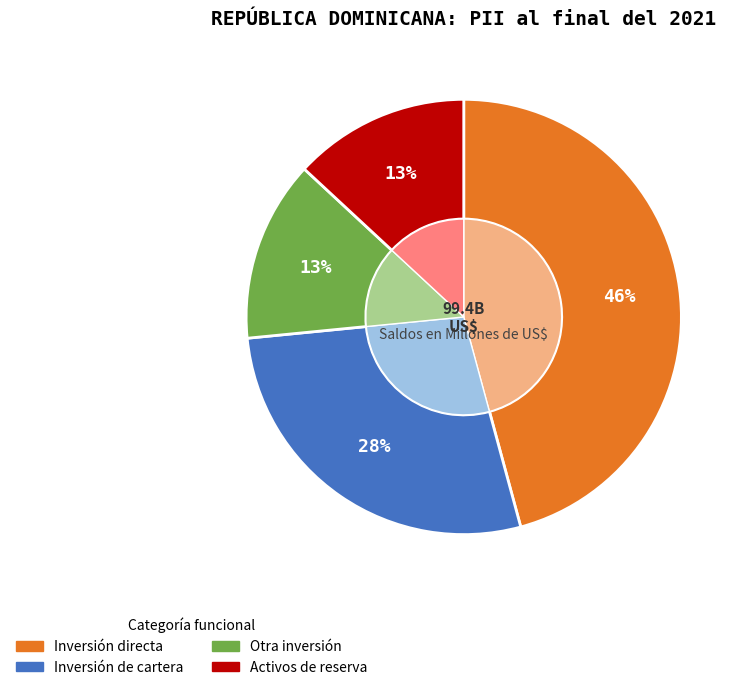

Which category has the biggest portion of the pie?

Inversión directa